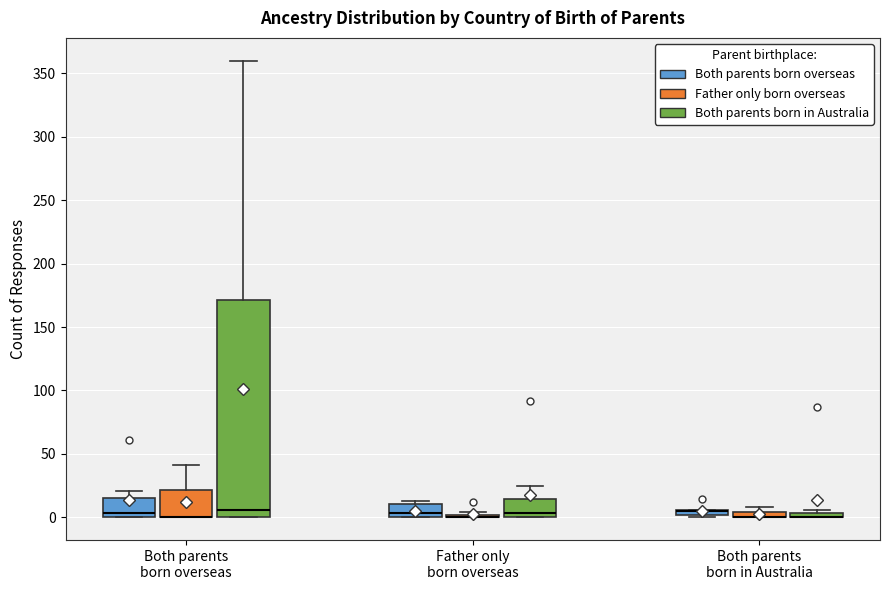

Where is the upper edge of the box for Both parents born in Australia (Father only born overseas) on the y-axis? The values are not printed on the chart, so give them approximately, as read against the axis.

5